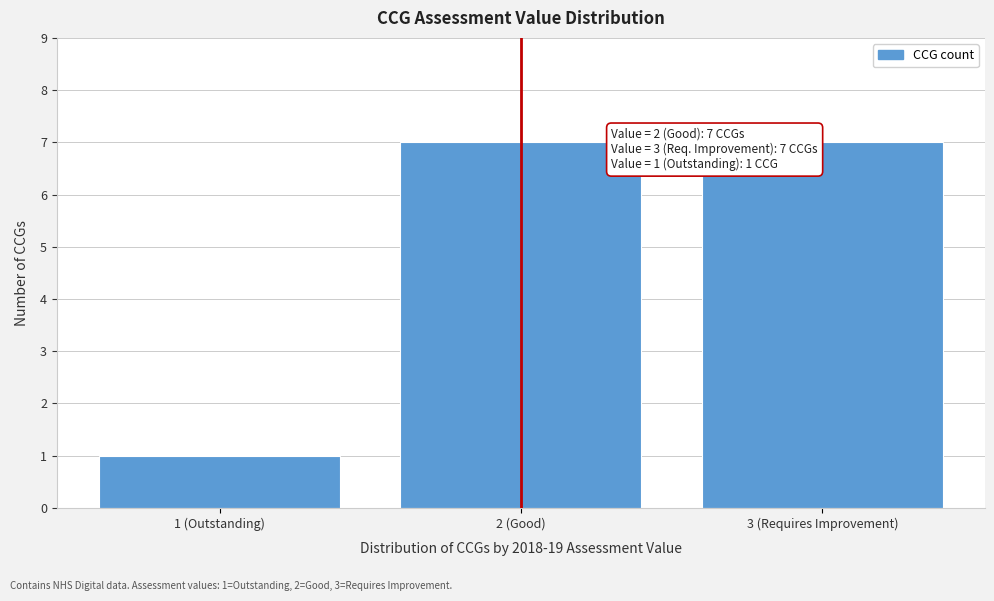

Reading left to right, transcribe all the data shown in this chart.

1	7	7